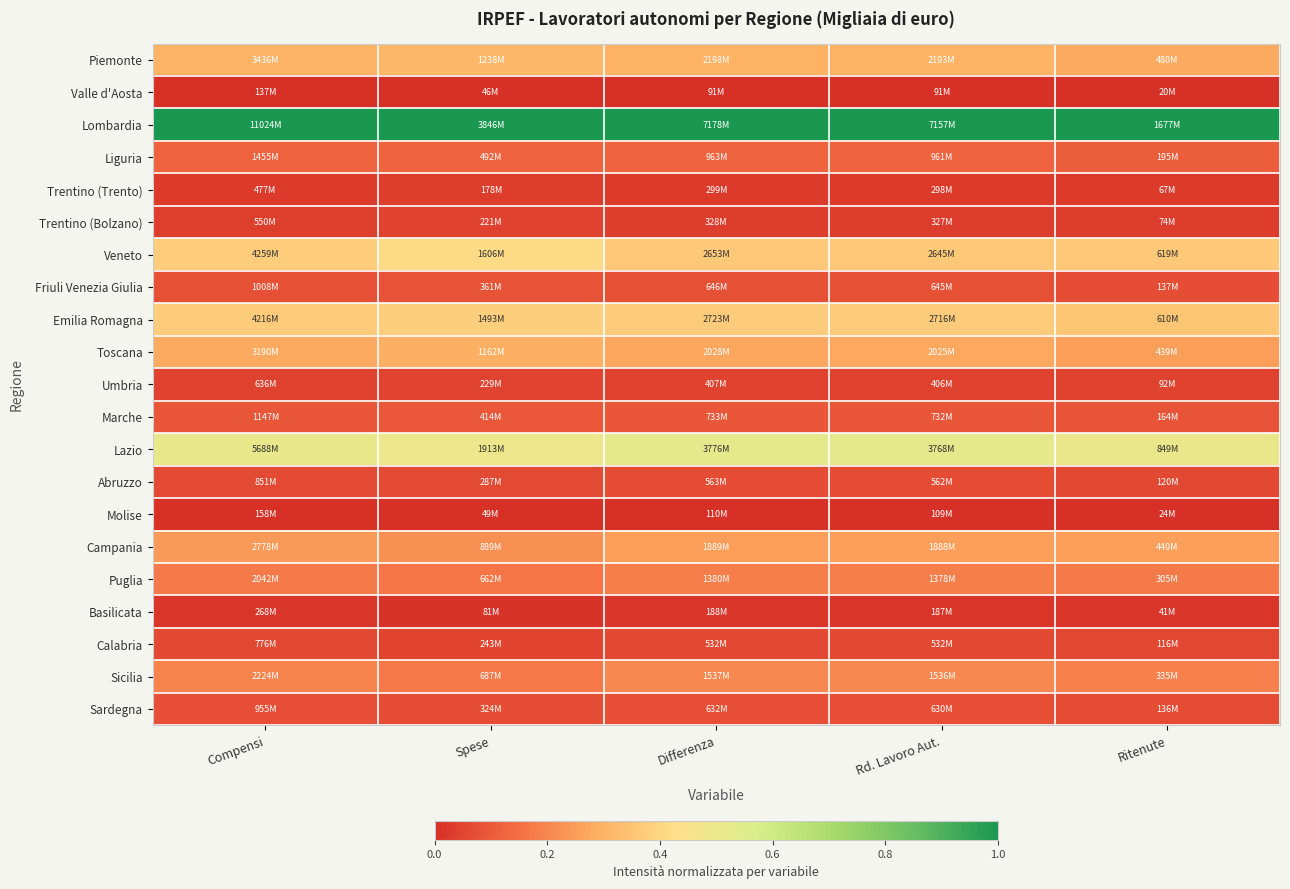

Reading right to left, transcribe all the data shown in this chart.

Piemonte: Ritenute=0.3	Rd. Lavoro Aut.=0.3	Differenza=0.3	Spese=0.3	Compensi=0.3
Valle d'Aosta: Ritenute=0.0	Rd. Lavoro Aut.=0.0	Differenza=0.0	Spese=0.0	Compensi=0.0
Lombardia: Ritenute=1.0	Rd. Lavoro Aut.=1.0	Differenza=1.0	Spese=1.0	Compensi=1.0
Liguria: Ritenute=0.1	Rd. Lavoro Aut.=0.1	Differenza=0.1	Spese=0.1	Compensi=0.1
Trentino (Trento): Ritenute=0.0	Rd. Lavoro Aut.=0.0	Differenza=0.0	Spese=0.0	Compensi=0.0
Trentino (Bolzano): Ritenute=0.0	Rd. Lavoro Aut.=0.0	Differenza=0.0	Spese=0.0	Compensi=0.0
Veneto: Ritenute=0.4	Rd. Lavoro Aut.=0.4	Differenza=0.4	Spese=0.4	Compensi=0.4
Friuli Venezia Giulia: Ritenute=0.1	Rd. Lavoro Aut.=0.1	Differenza=0.1	Spese=0.1	Compensi=0.1
Emilia Romagna: Ritenute=0.4	Rd. Lavoro Aut.=0.4	Differenza=0.4	Spese=0.4	Compensi=0.4
Toscana: Ritenute=0.3	Rd. Lavoro Aut.=0.3	Differenza=0.3	Spese=0.3	Compensi=0.3
Umbria: Ritenute=0.0	Rd. Lavoro Aut.=0.0	Differenza=0.0	Spese=0.0	Compensi=0.0
Marche: Ritenute=0.1	Rd. Lavoro Aut.=0.1	Differenza=0.1	Spese=0.1	Compensi=0.1
Lazio: Ritenute=0.5	Rd. Lavoro Aut.=0.5	Differenza=0.5	Spese=0.5	Compensi=0.5
Abruzzo: Ritenute=0.1	Rd. Lavoro Aut.=0.1	Differenza=0.1	Spese=0.1	Compensi=0.1
Molise: Ritenute=0.0	Rd. Lavoro Aut.=0.0	Differenza=0.0	Spese=0.0	Compensi=0.0
Campania: Ritenute=0.3	Rd. Lavoro Aut.=0.3	Differenza=0.3	Spese=0.2	Compensi=0.2
Puglia: Ritenute=0.2	Rd. Lavoro Aut.=0.2	Differenza=0.2	Spese=0.2	Compensi=0.2
Basilicata: Ritenute=0.0	Rd. Lavoro Aut.=0.0	Differenza=0.0	Spese=0.0	Compensi=0.0
Calabria: Ritenute=0.1	Rd. Lavoro Aut.=0.1	Differenza=0.1	Spese=0.1	Compensi=0.1
Sicilia: Ritenute=0.2	Rd. Lavoro Aut.=0.2	Differenza=0.2	Spese=0.2	Compensi=0.2
Sardegna: Ritenute=0.1	Rd. Lavoro Aut.=0.1	Differenza=0.1	Spese=0.1	Compensi=0.1